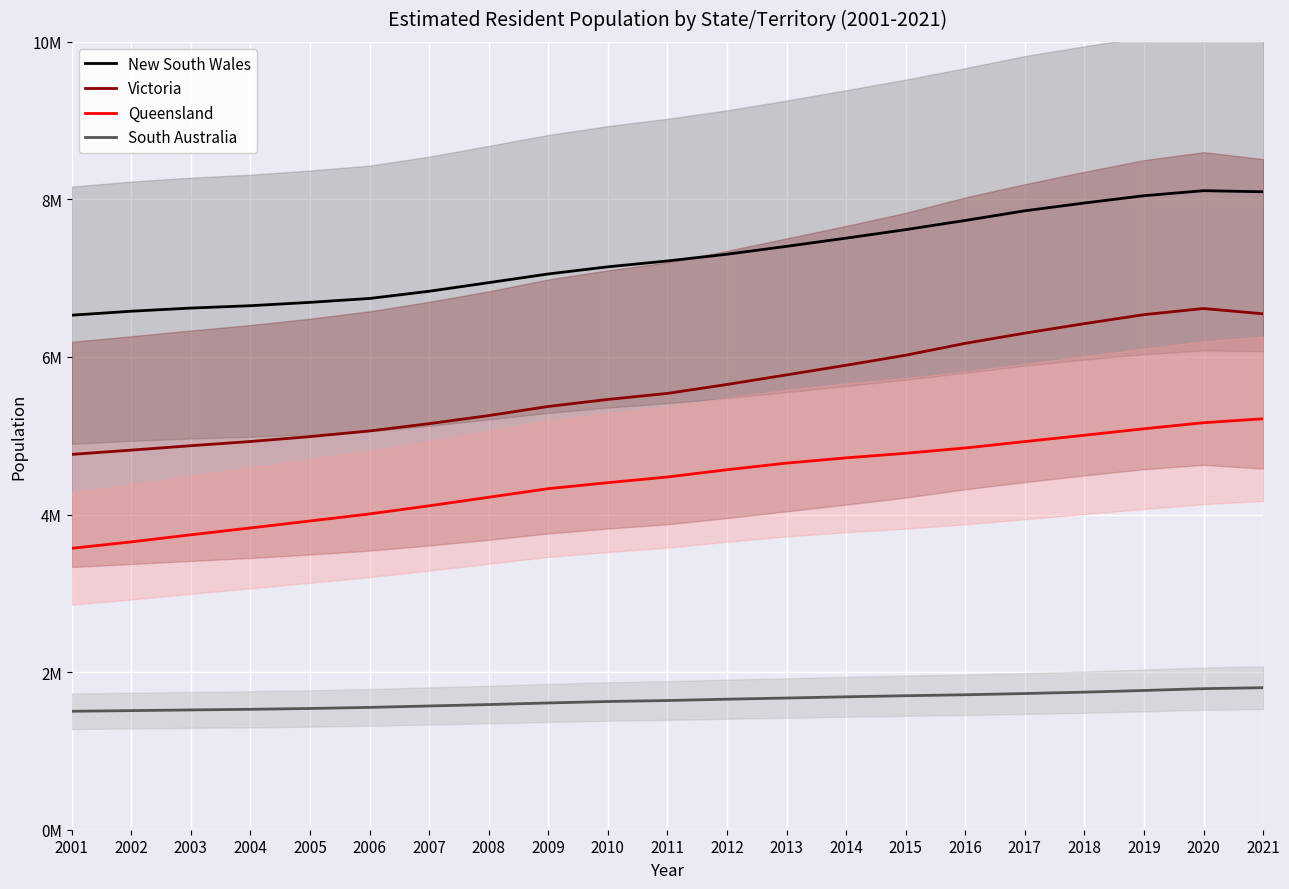

True or false: South Australia has a value of 0.3 at 2009.

False